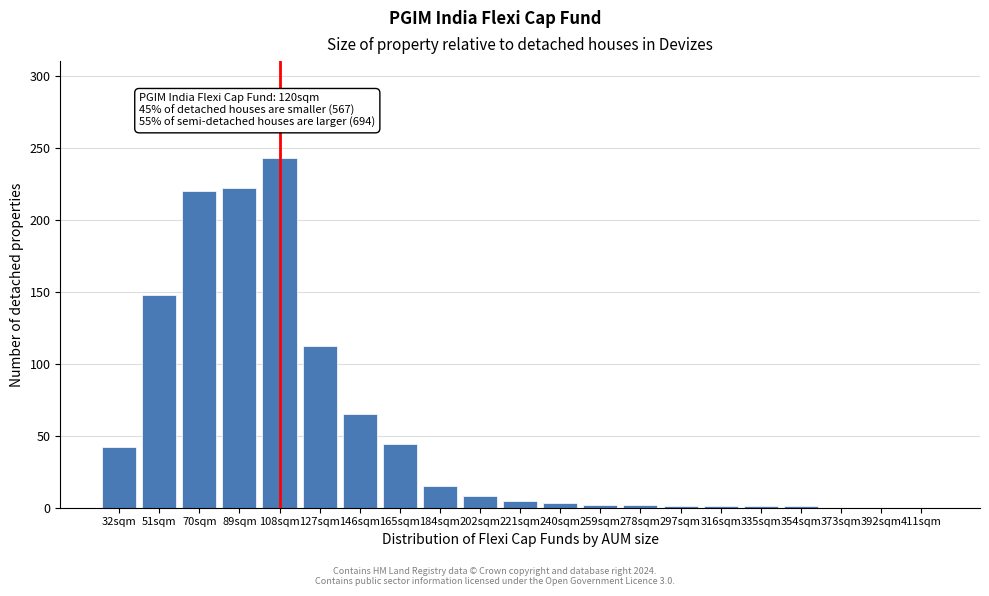

What is the change in value from 51sqm to 392sqm?

-148